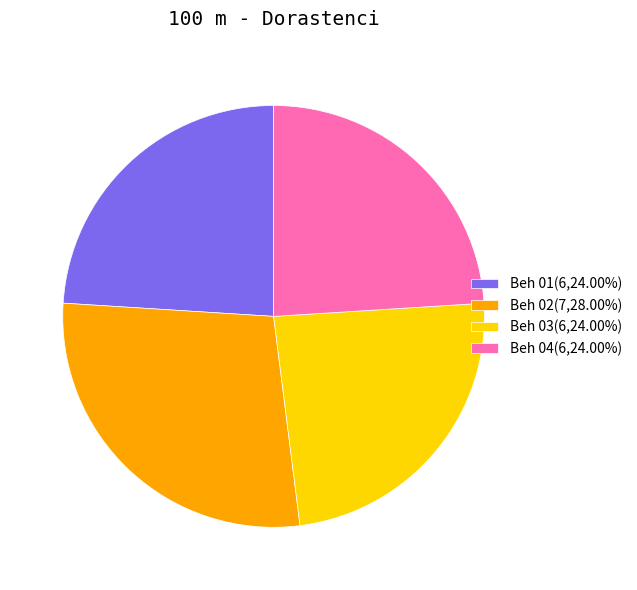

What is the ratio of the value at Beh 03(6,24.00%) to the value at Beh 04(6,24.00%)?

1.0